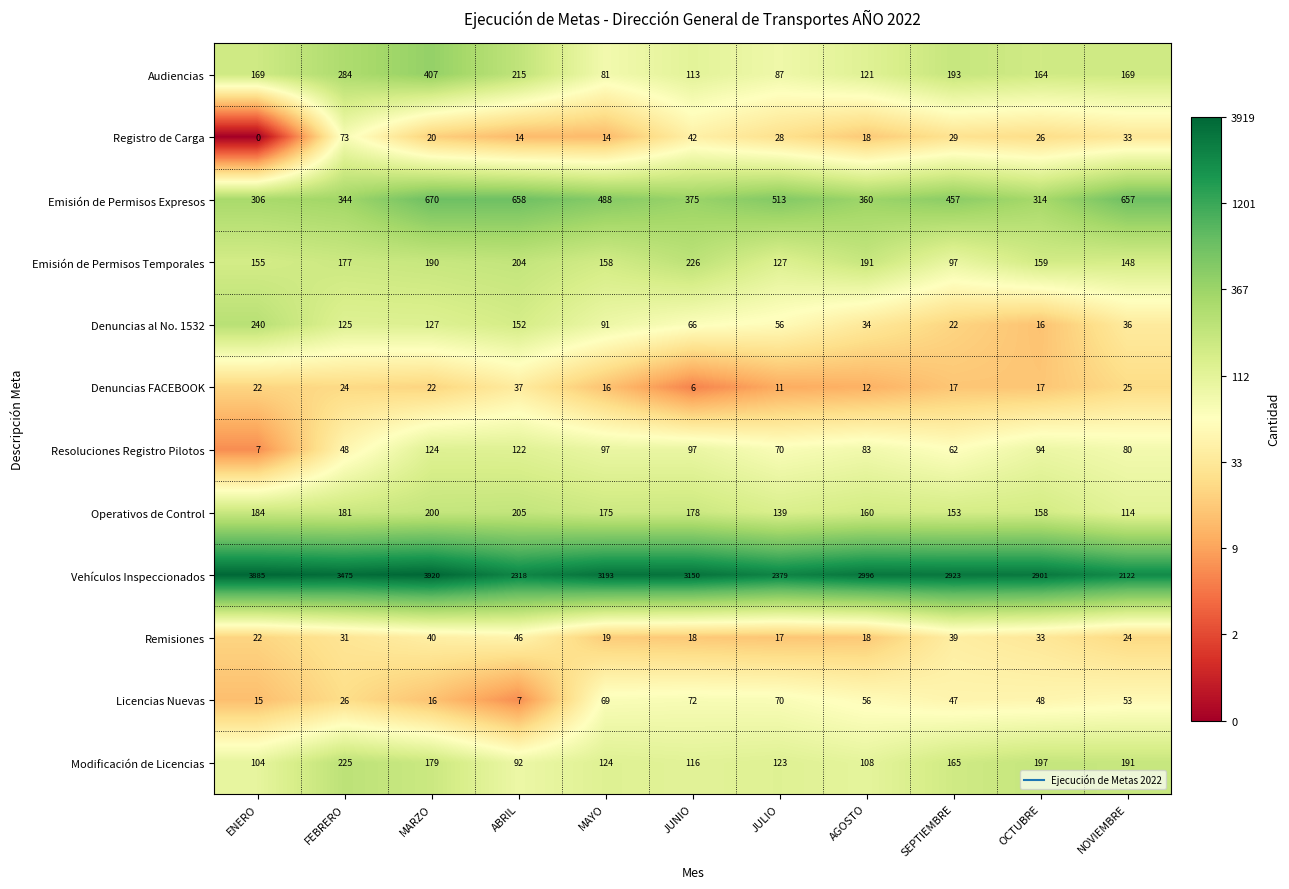

List the series in order of their peak value, highest first.

Vehículos Inspeccionados, Emisión de Permisos Expresos, Audiencias, Denuncias al No. 1532, Emisión de Permisos Temporales, Modificación de Licencias, Operativos de Control, Resoluciones Registro Pilotos, Registro de Carga, Licencias Nuevas, Remisiones, Denuncias FACEBOOK